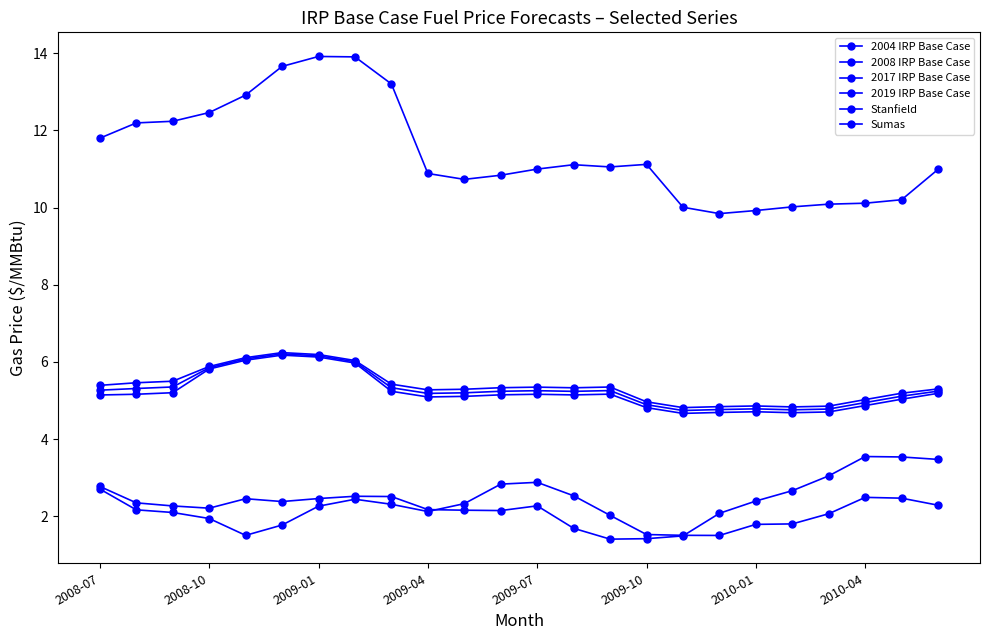

Is this an area chart (filled region under the line)?

No